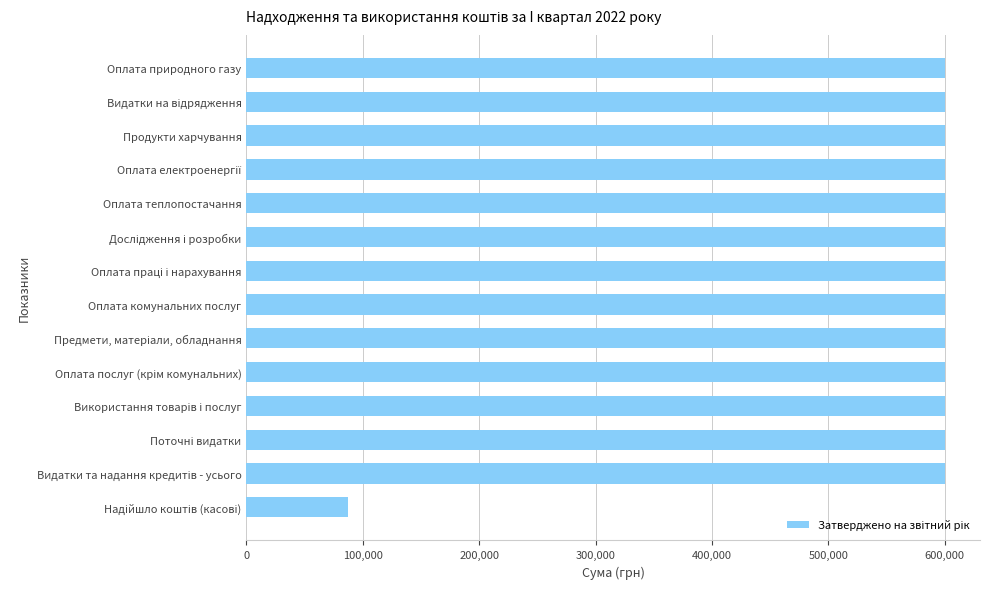

What is the sum of all values?

7890385.6